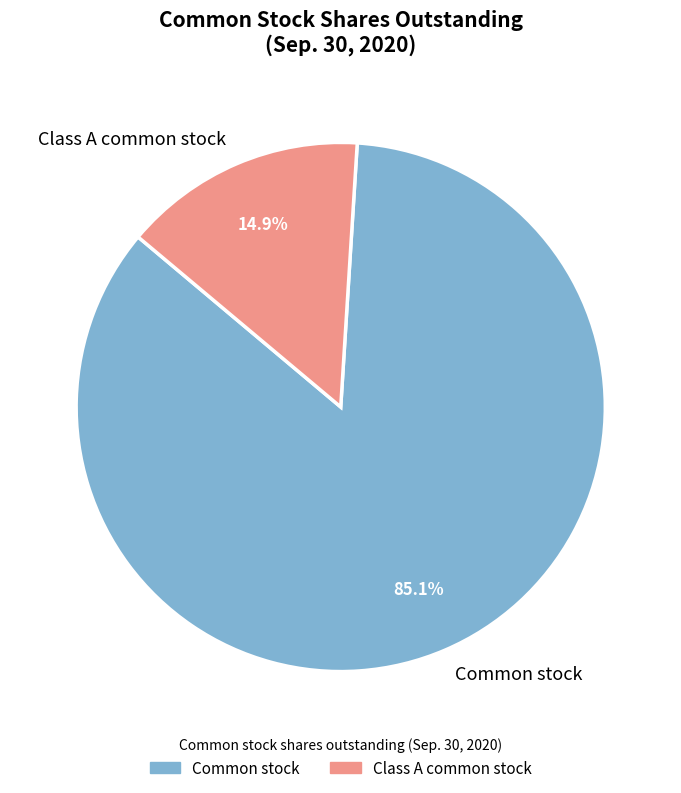

Count the number of slices in the pie.

2